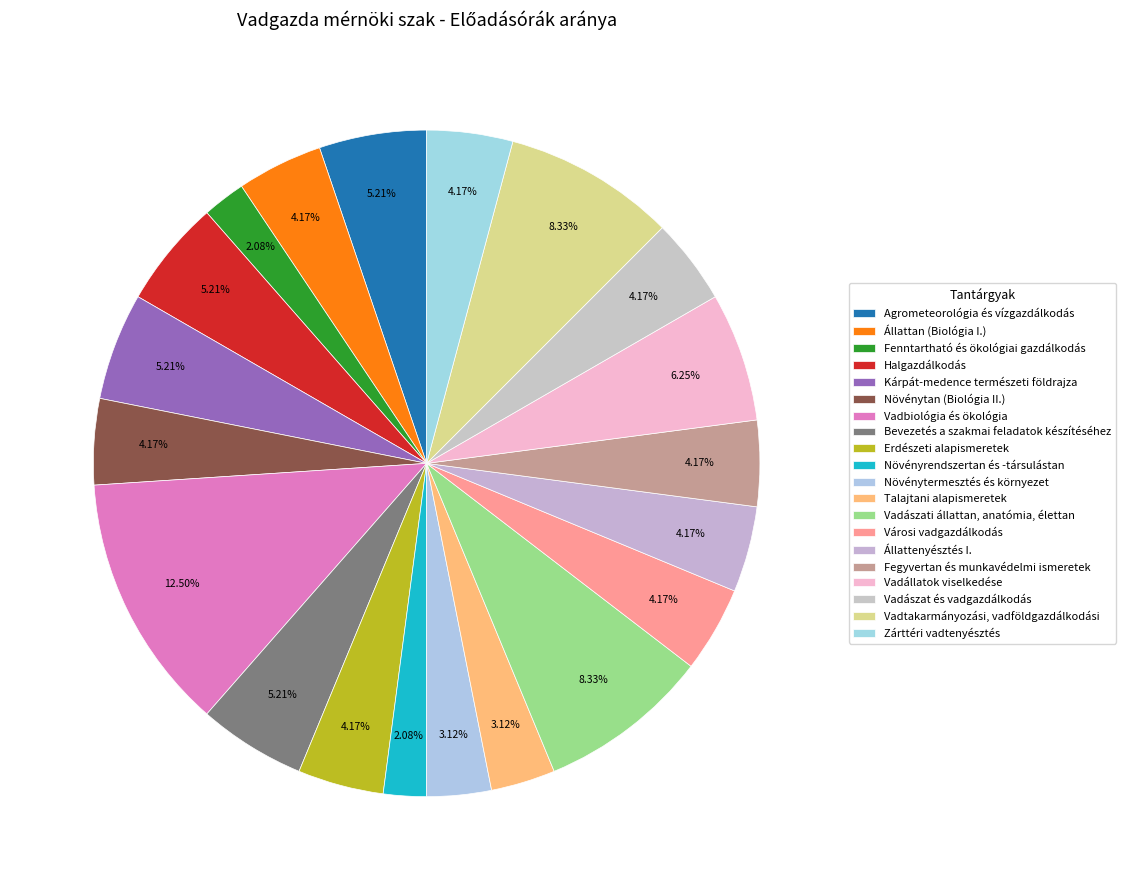

How many segments does this pie chart have?

20